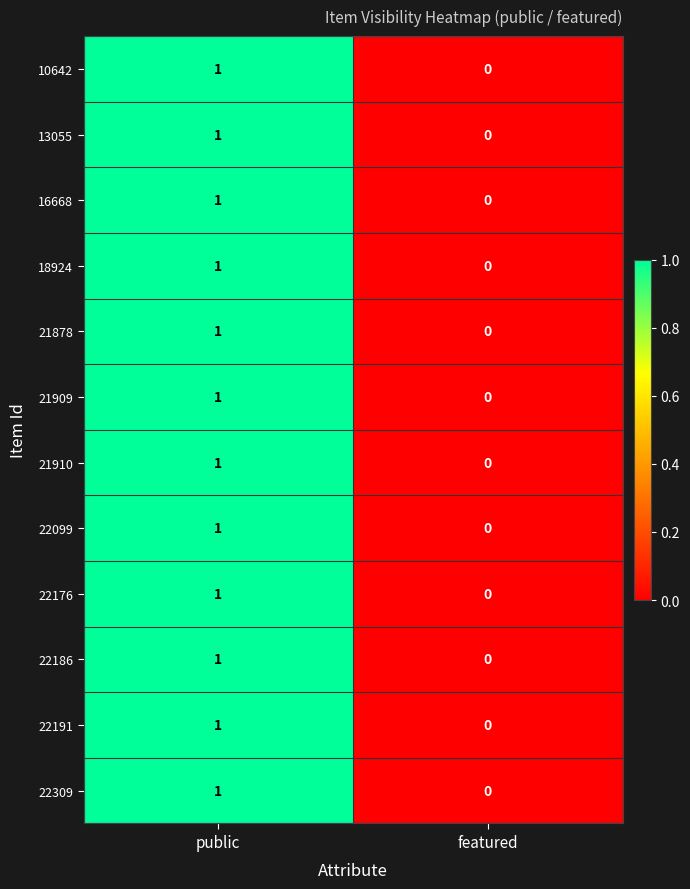

At which label is 22099 closest to 0?

featured